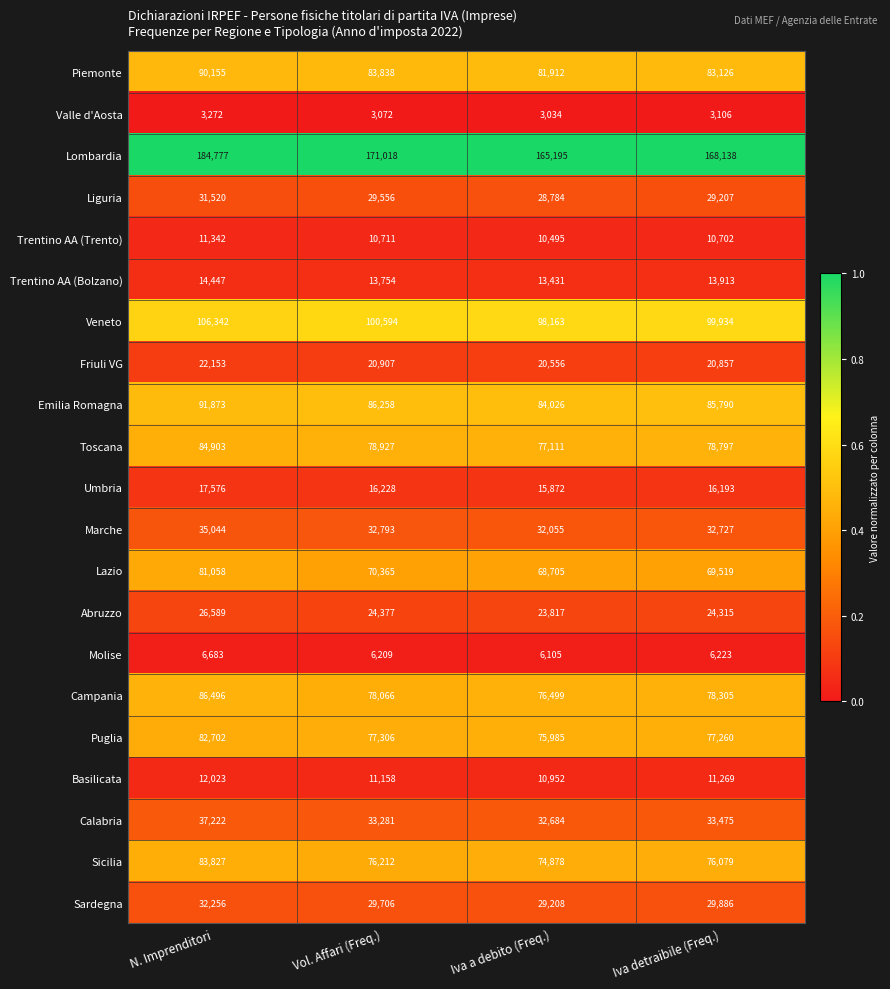

At which category is the sum across all series the highest?

N. Imprenditori